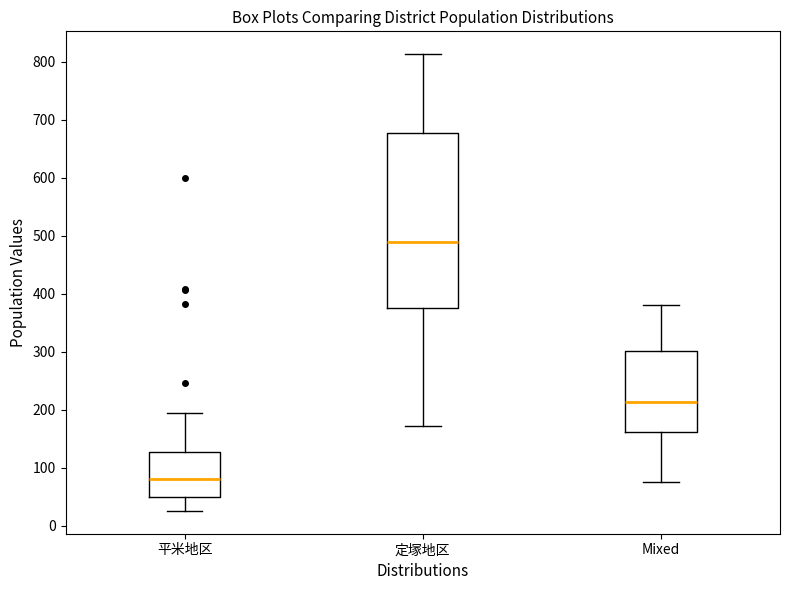

Reading left to right, read every box against the y-axis: the position of its median line, the range the box covers, and the ends of its whiskers. The values are not printed on the chart, so give them approximately, as read against the axis.

平米地区: median 80, box 50 to 130, whiskers 30 to 190
定塚地区: median 490, box 380 to 680, whiskers 170 to 810
Mixed: median 210, box 160 to 300, whiskers 80 to 380